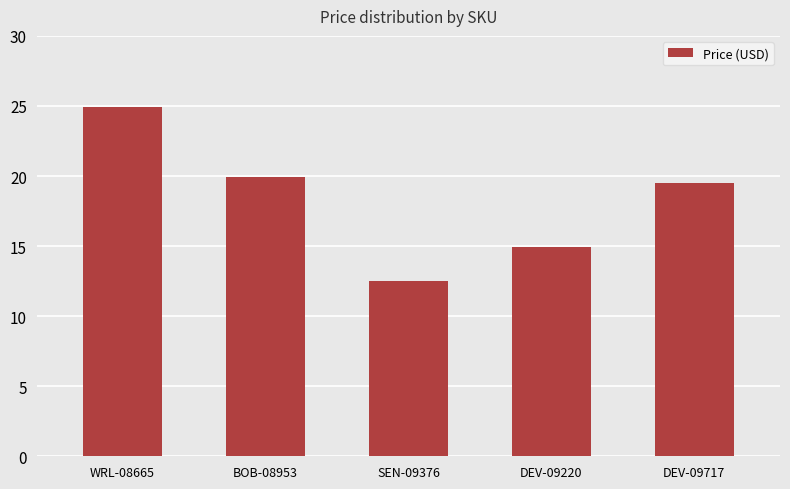

What is the ratio of the value at DEV-09220 to the value at SEN-09376?

1.2